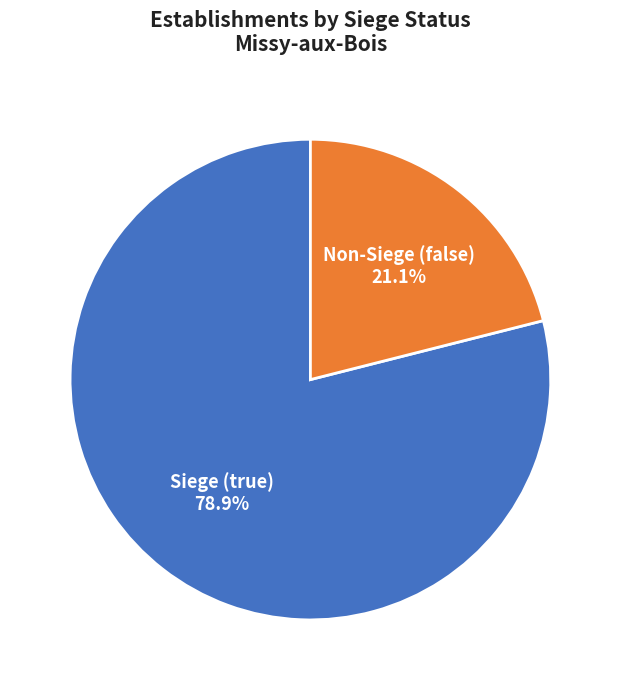

Is there any slice that represents more than half of the pie?

Yes